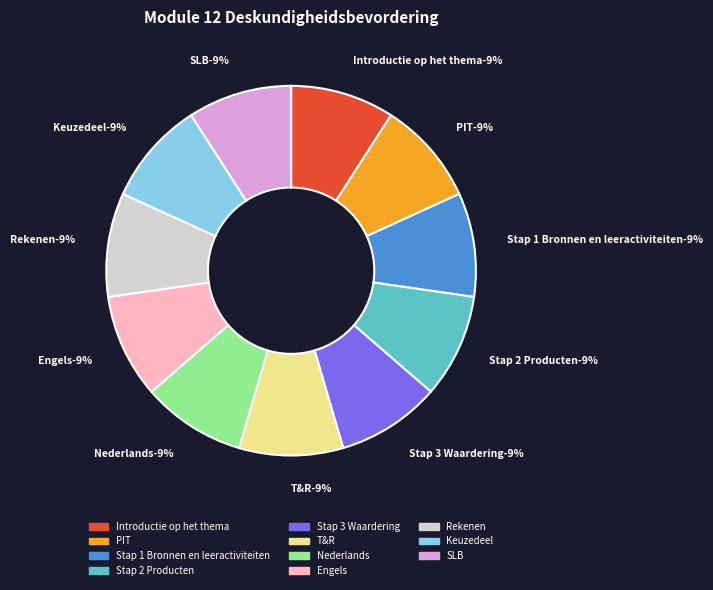

What percentage is the T&R slice, to the nearest percent?

9%